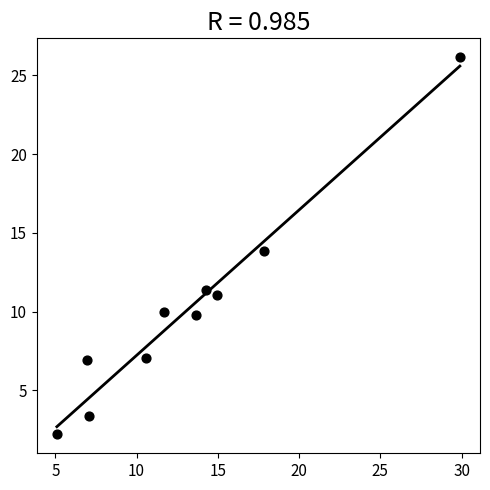

What is the average X value?

13.2